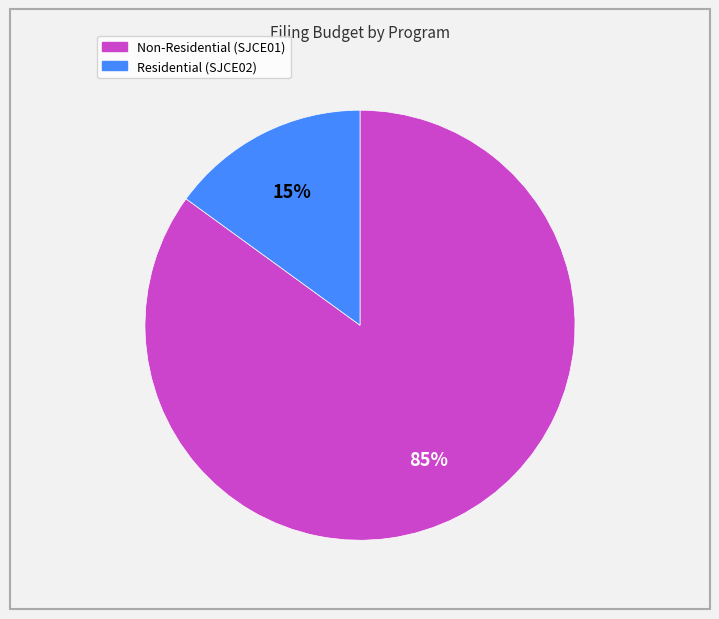

How many slices are in this pie chart?

2